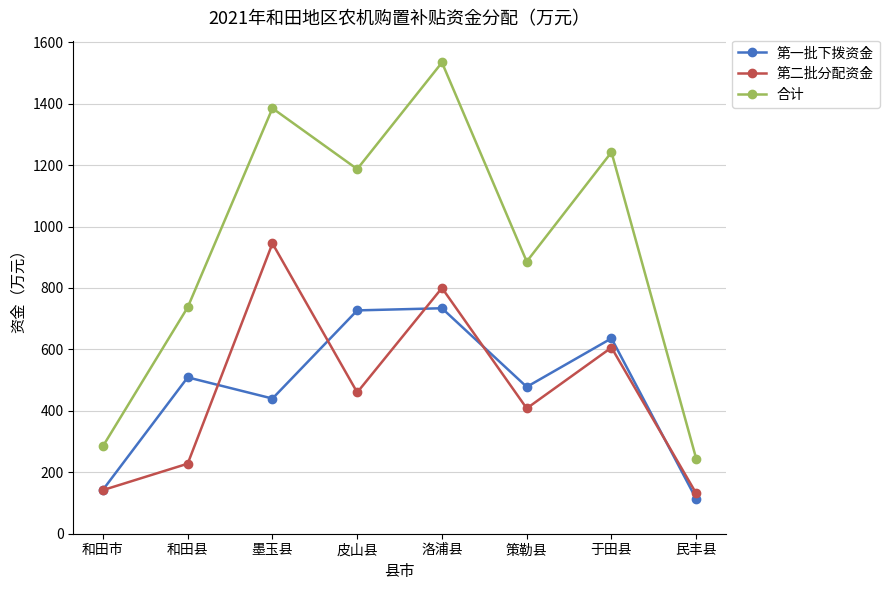

Between 和田市 and 墨玉县, which series saw the biggest shift?

合计